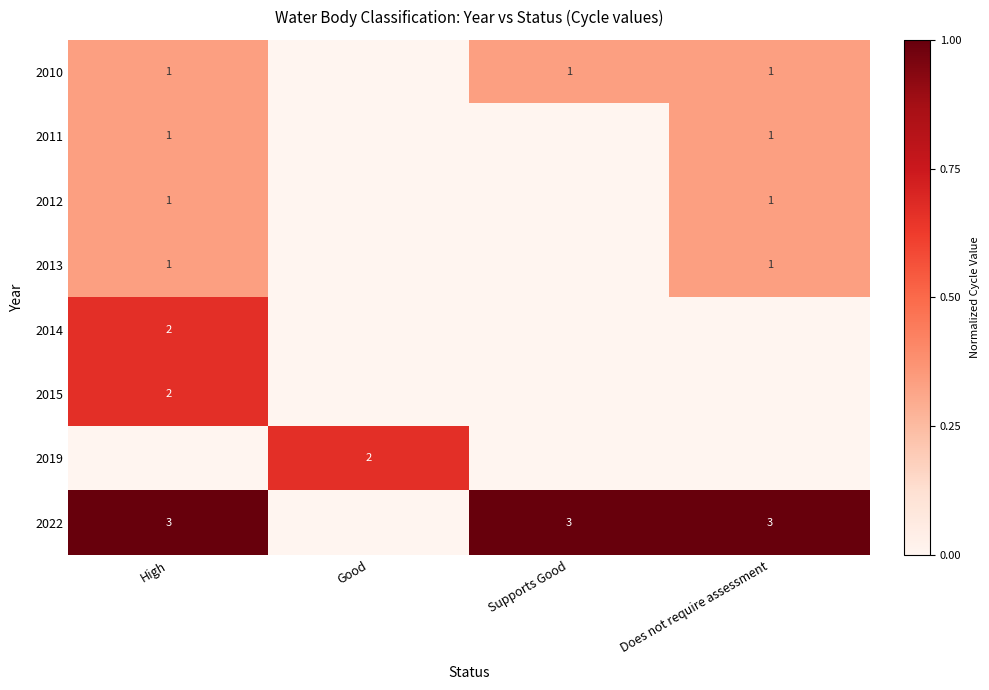

The 2014 series shows 2 at High. True or false?

True